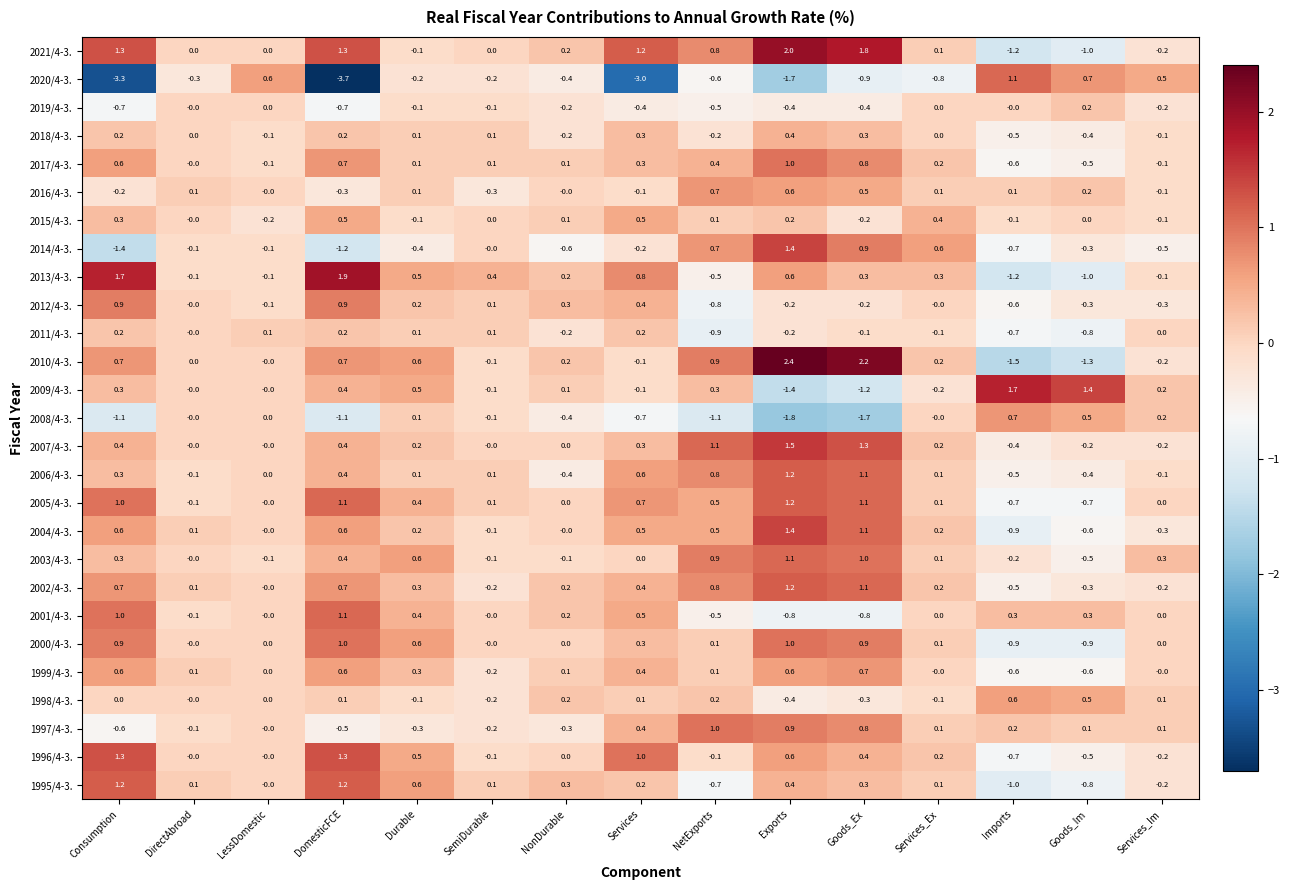

The value of 2012/4-3. at Services is 0.4. True or false?

True